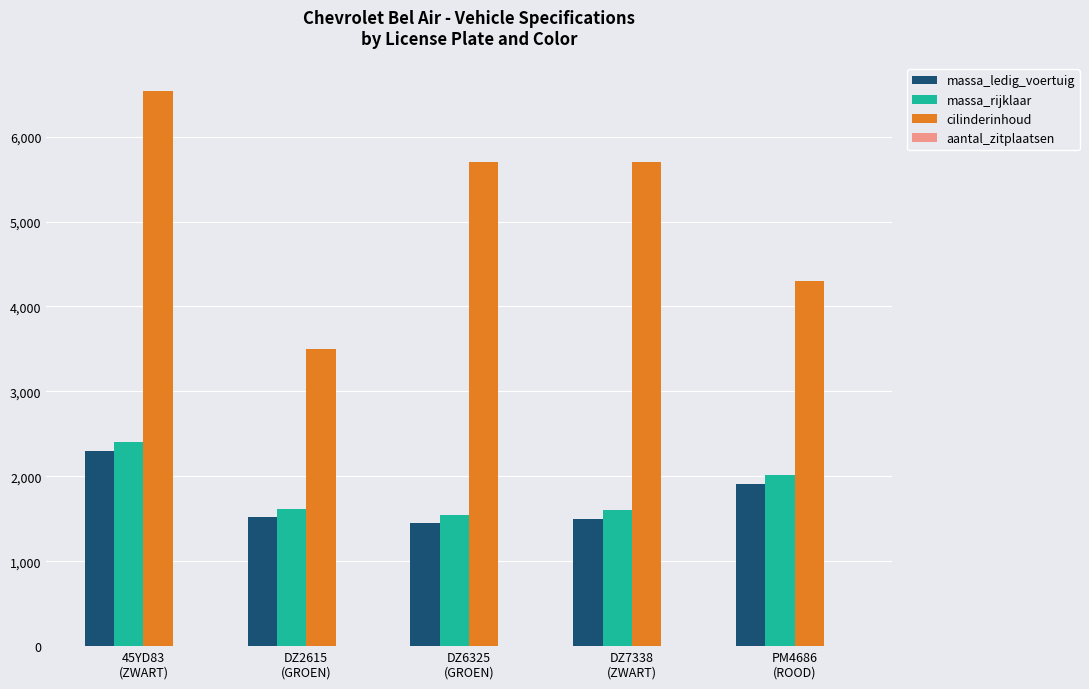

What is the sum of all massa_rijklaar values?

9176